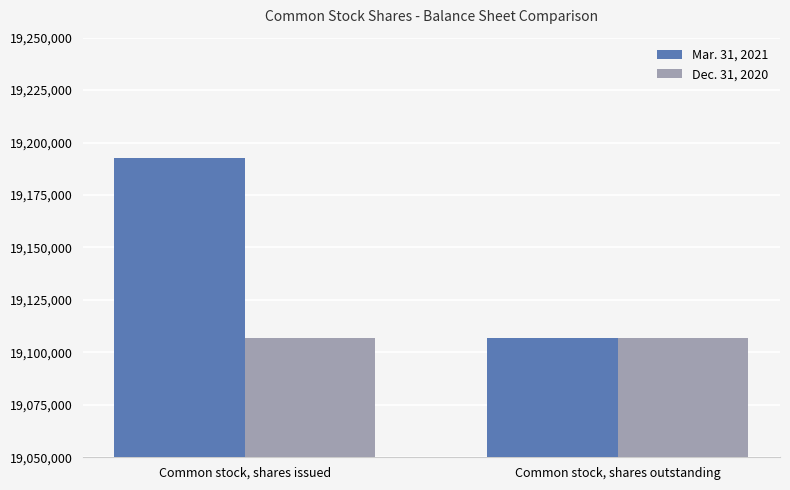

What is the difference between the Mar. 31, 2021 values at Common stock, shares outstanding and Common stock, shares issued?

85765